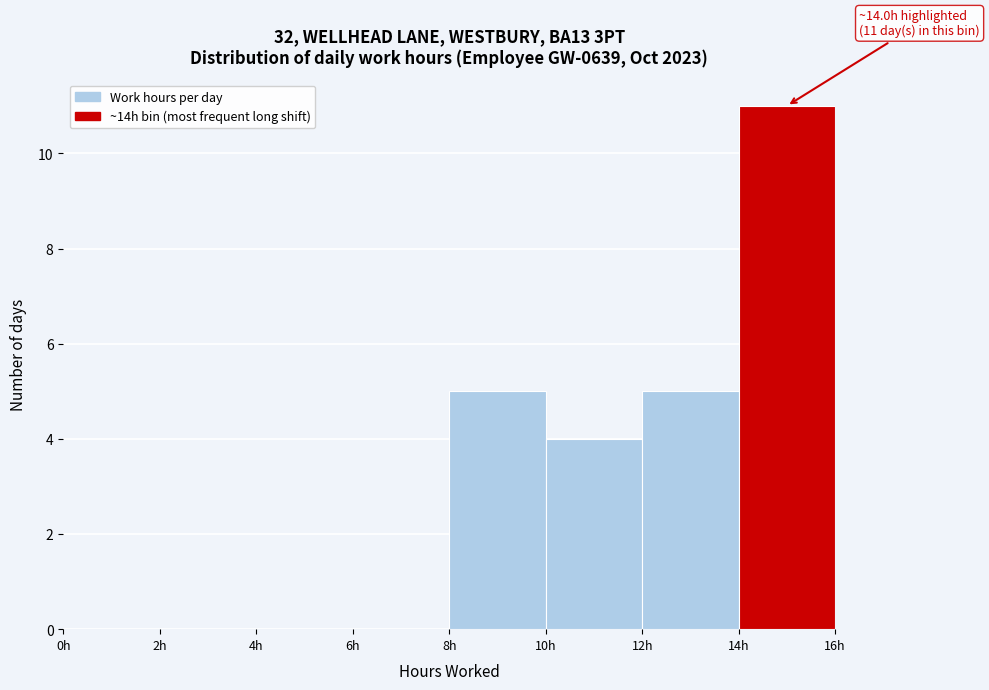

Over which range of the x-axis is the bar tallest?

14 to 16